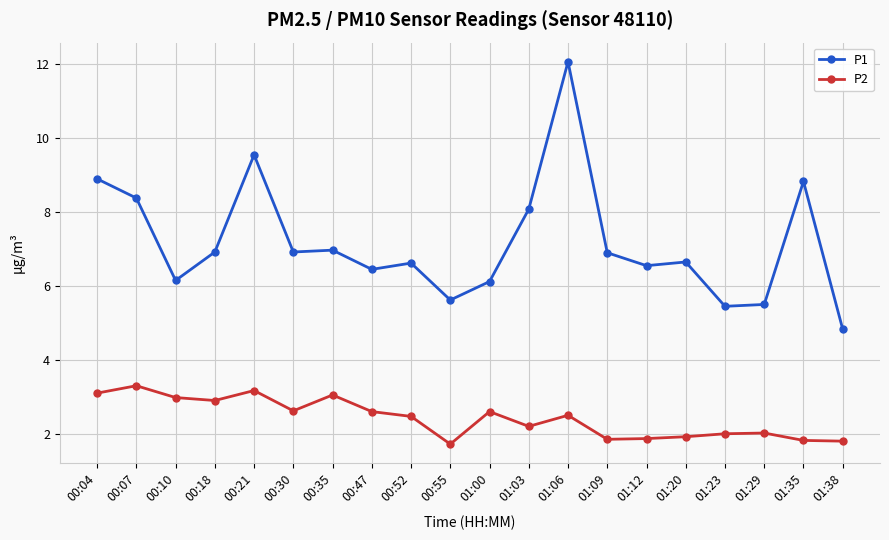

True or false: P1 and P2 cross at least once.

False